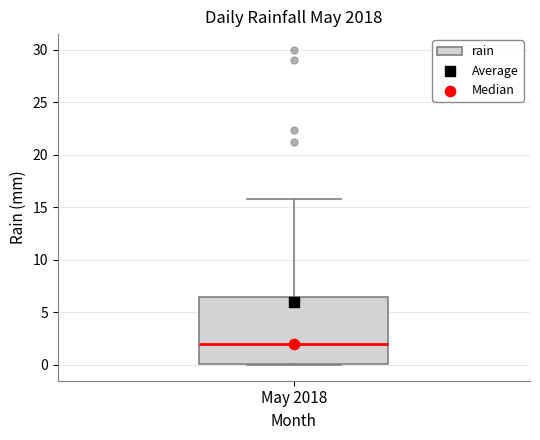

Read this box plot against the y-axis: the position of the median line, the range covered by the box, and the ends of both whiskers. The values are not printed on the chart, so give them approximately, as read against the axis.

median 2.0, box 0.0 to 6.5, whiskers 0.0 to 16.0